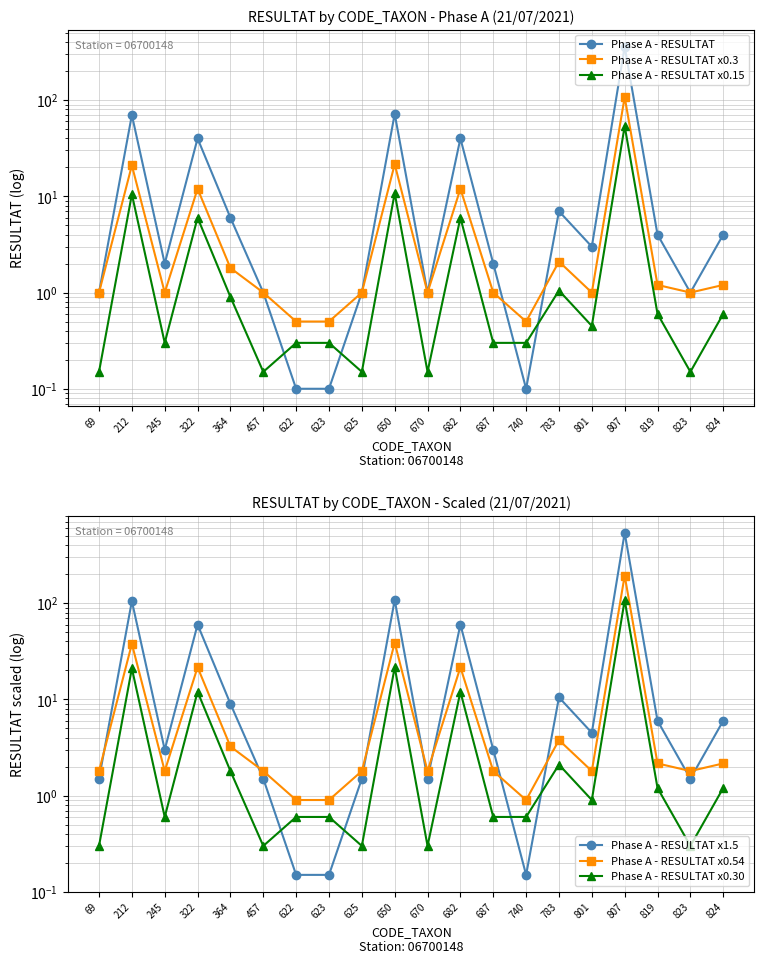

What is the spread (max minus min) of values at 625?

1.7